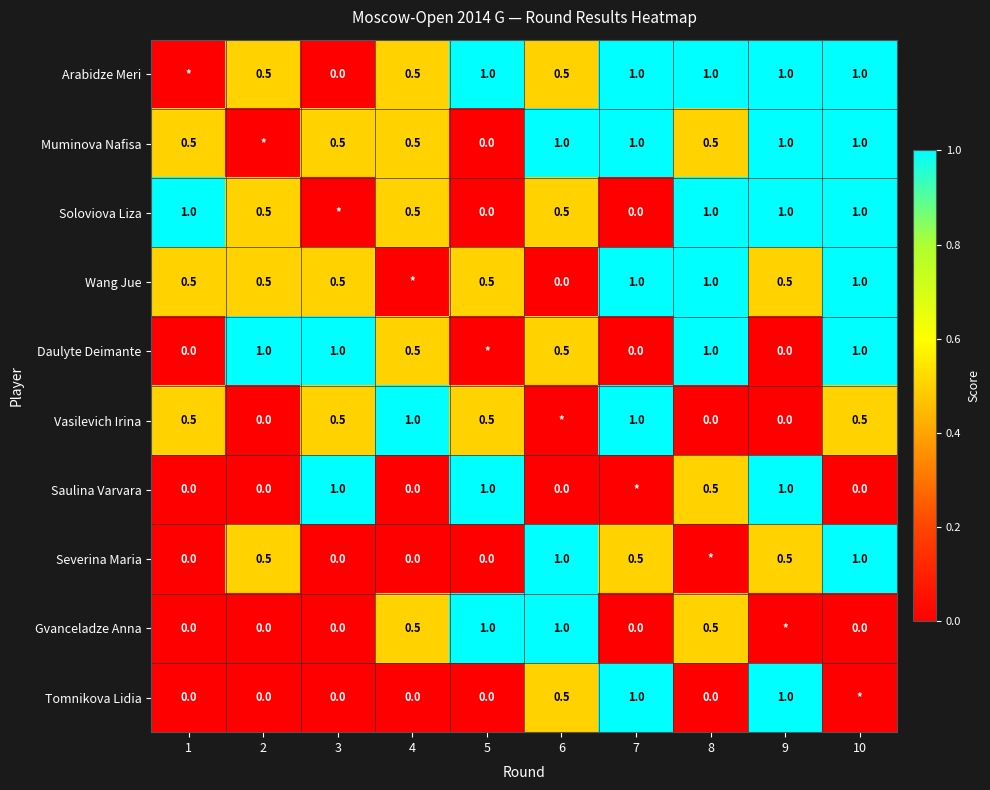

Is it true that Wang Jue equals 0.5 at 1?

True